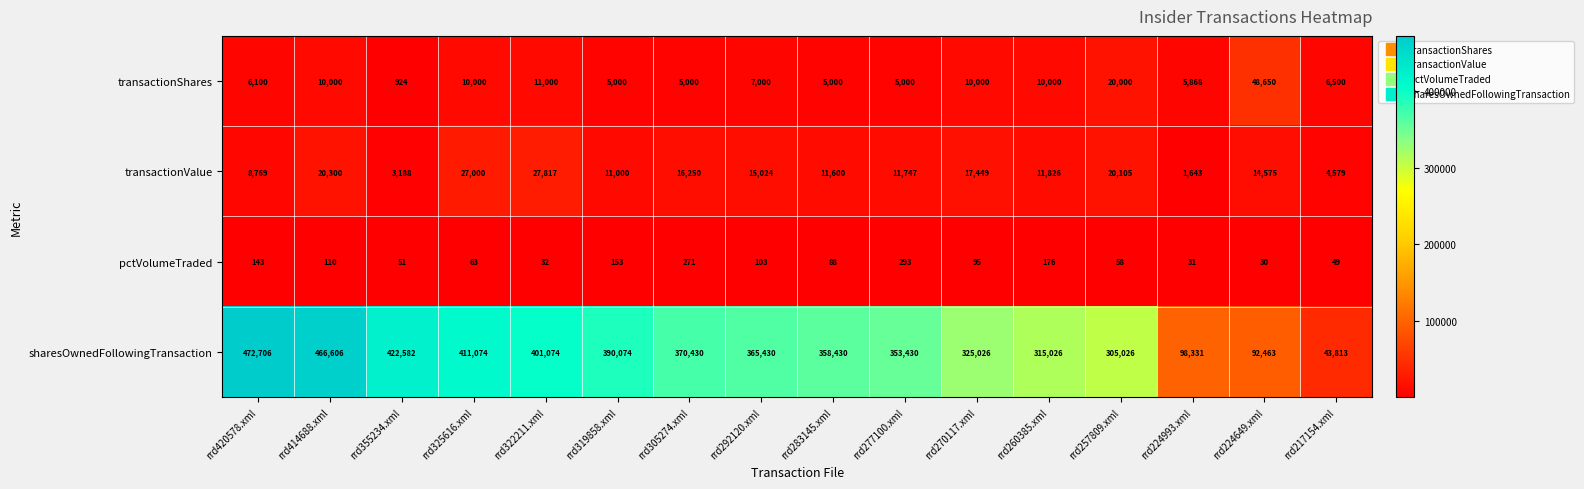

What is the minimum value shown in the chart?

30